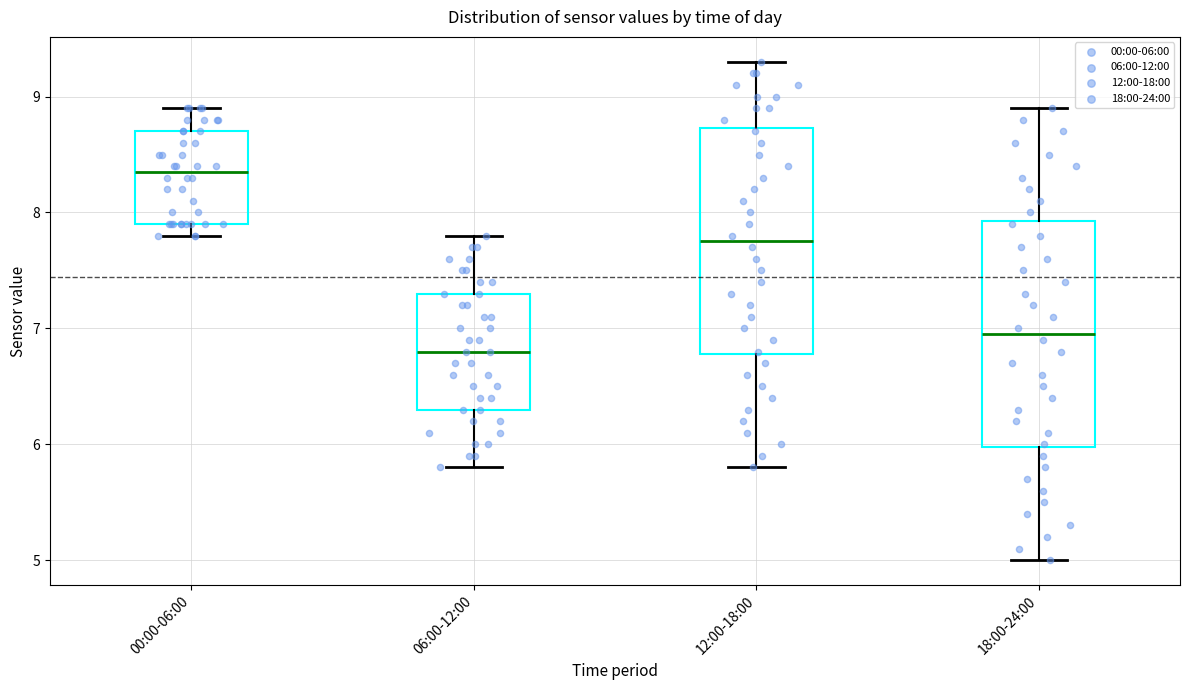

Which box's median line is the highest?

00:00-06:00